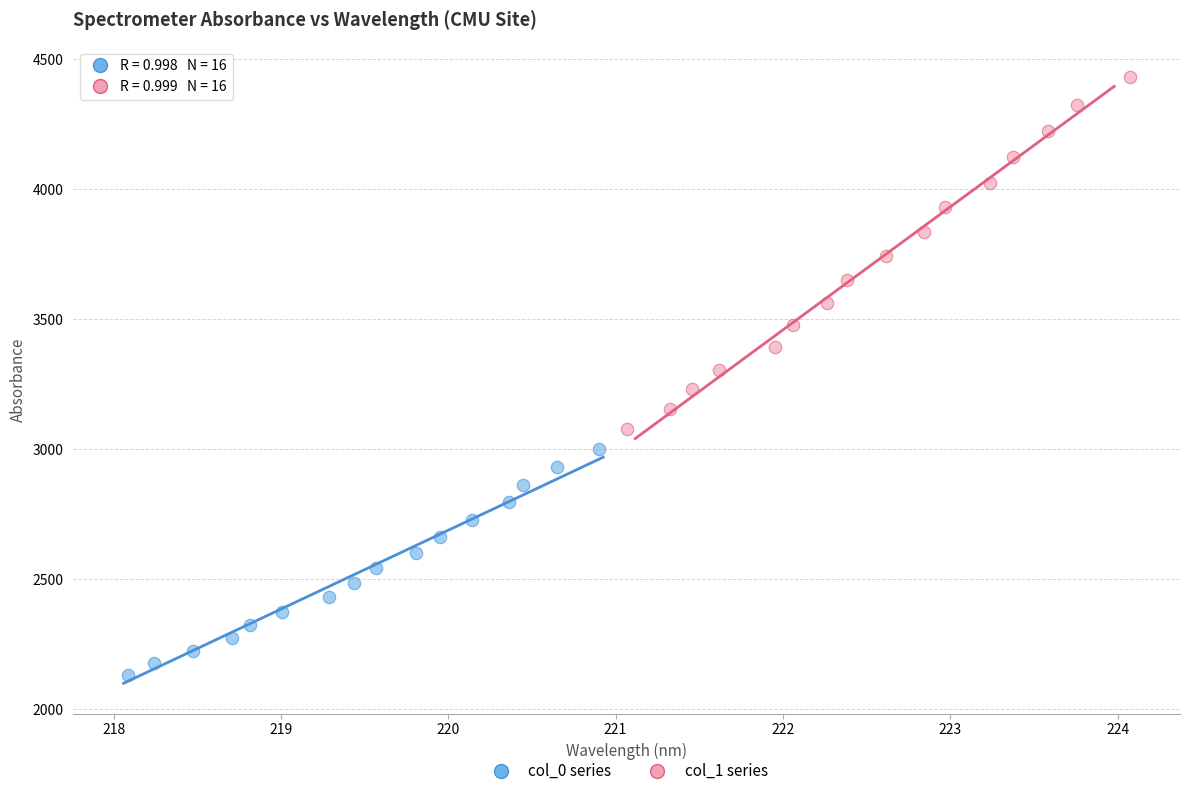

Which series reaches the minimum Y coordinate?

col_0 series